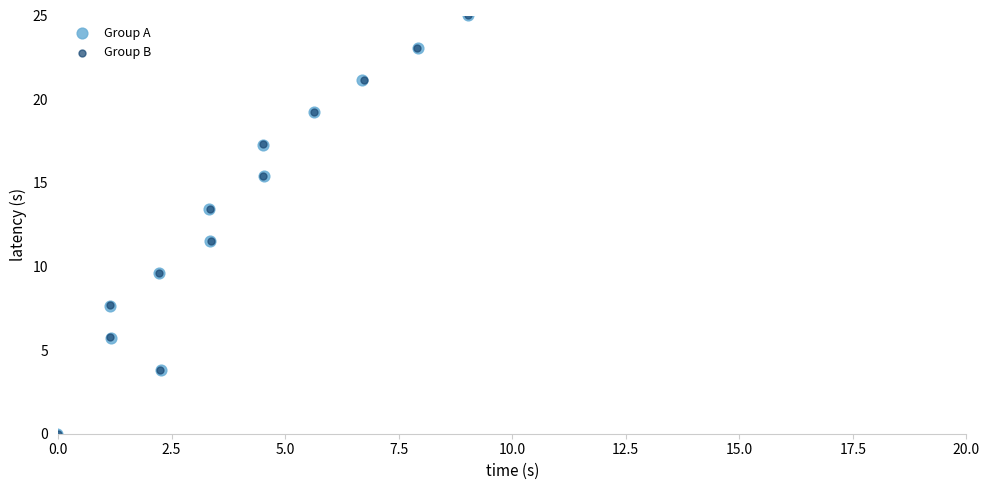

Which series has the largest Y range (max minus min)?

Group A